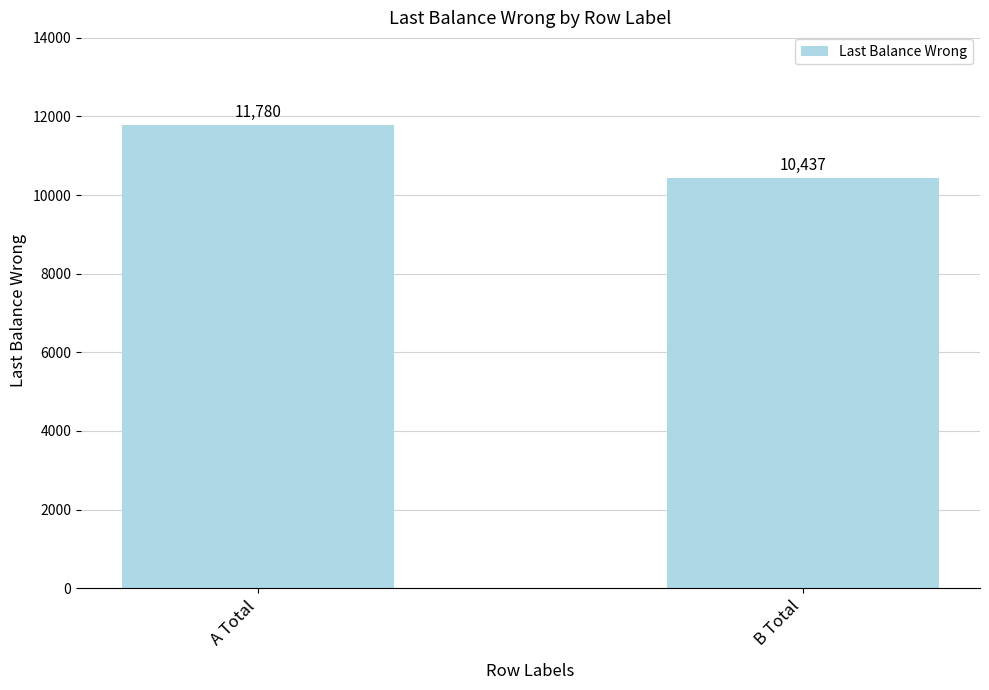

What is the label of the 1st bar from the right?

B Total